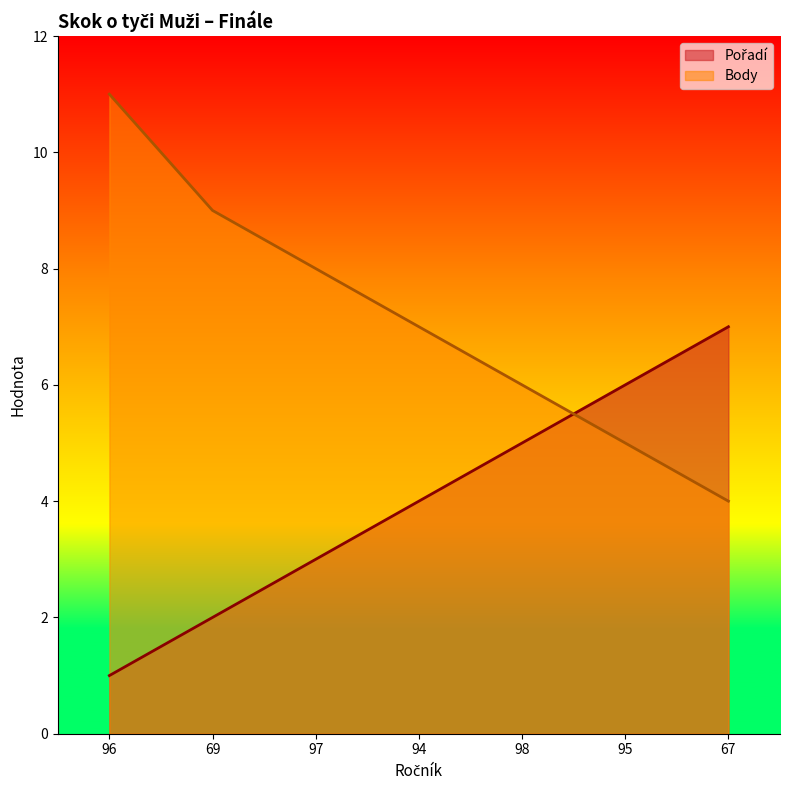

At which category is the sum across all series the highest?

96